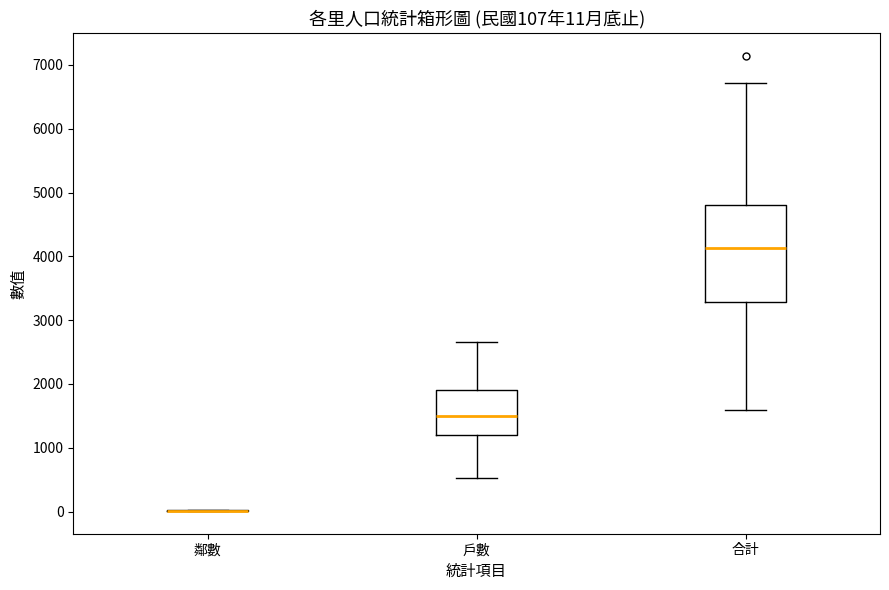

Which box is the tallest, from its lower edge to its upper edge?

合計